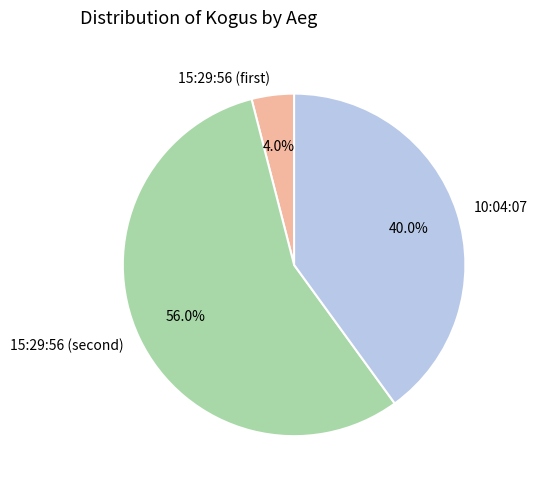

Rank the categories by value from highest to lowest.

15:29:56 (second), 10:04:07, 15:29:56 (first)